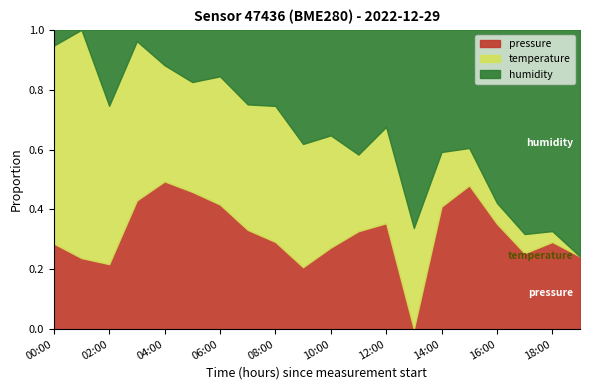

The pressure series shows 0.1 at 18:00. True or false?

False